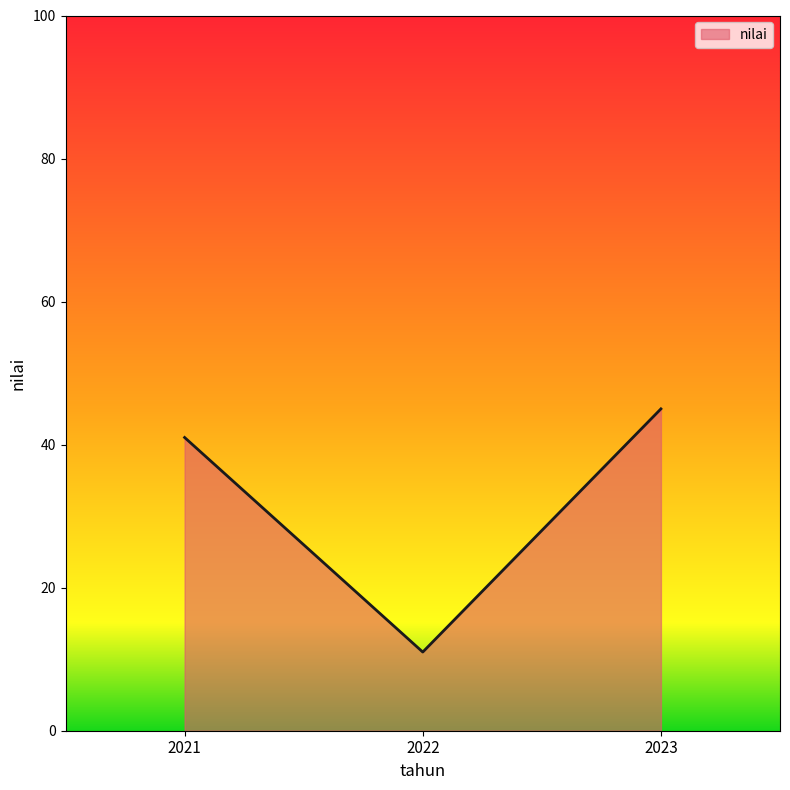

What is the difference between the values at 2023 and 2022?

34